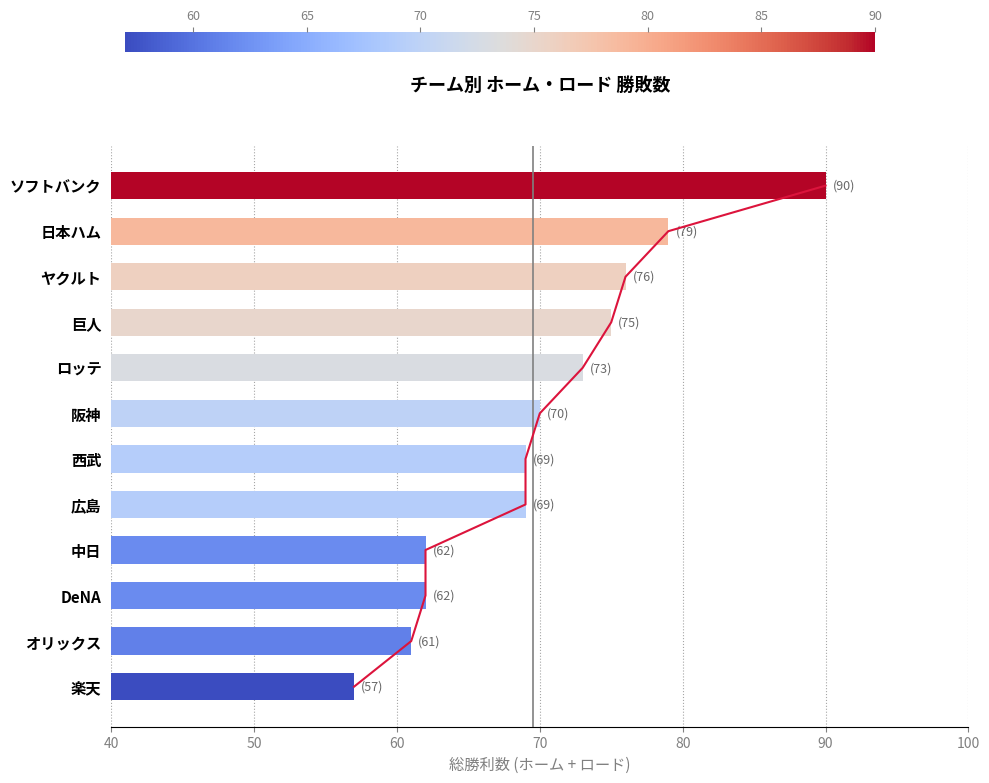

What are all the series names shown in the legend?

推移線, 総勝利数